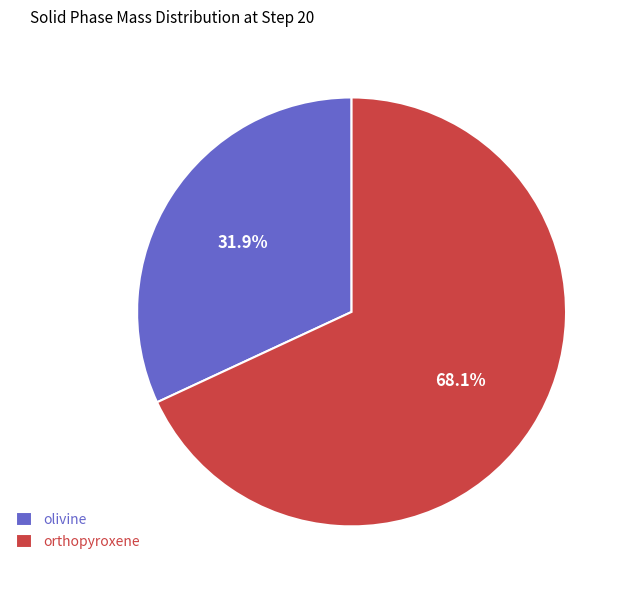

True or false: orthopyroxene accounts for 68% of the total.

True